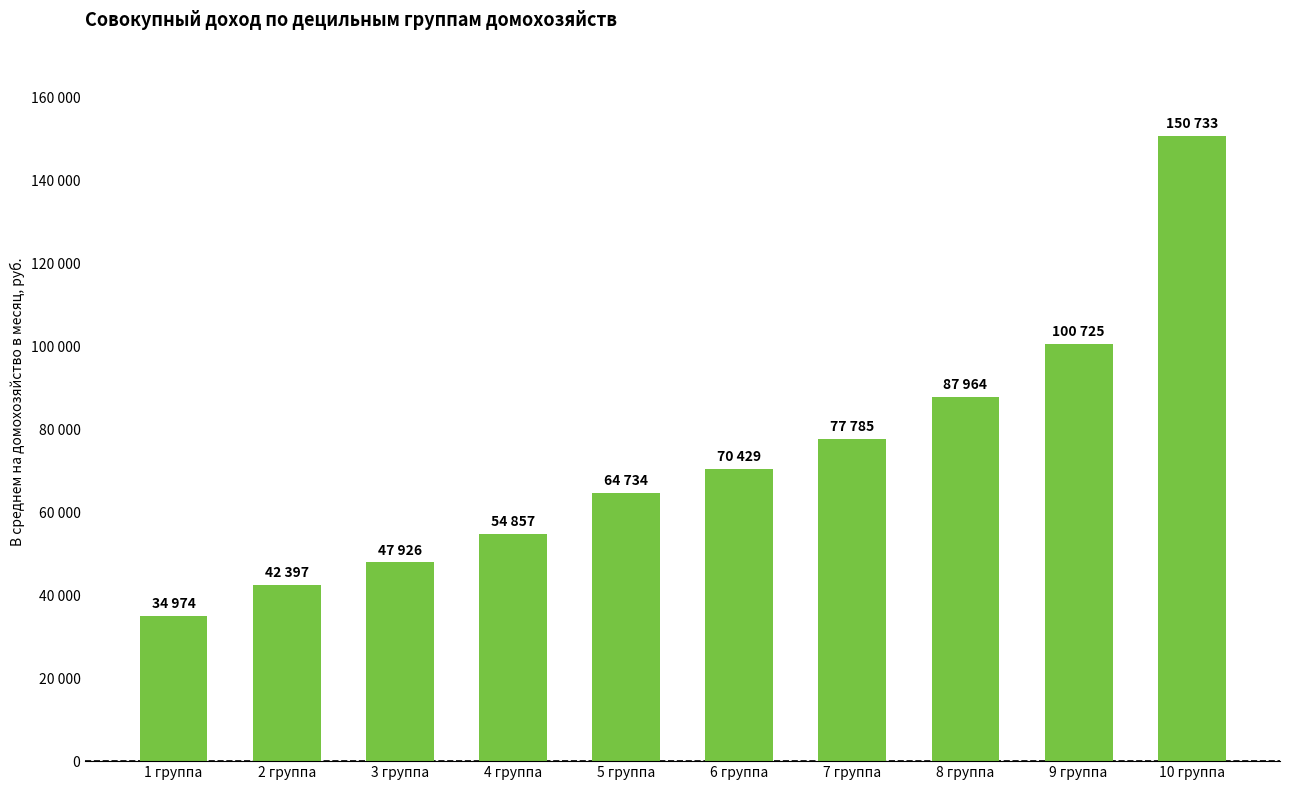

Reading left to right, transcribe all the data shown in this chart.

34974.2	42397.2	47926.3	54856.7	64734.4	70428.7	77785.5	87964.4	100725.1	150732.8